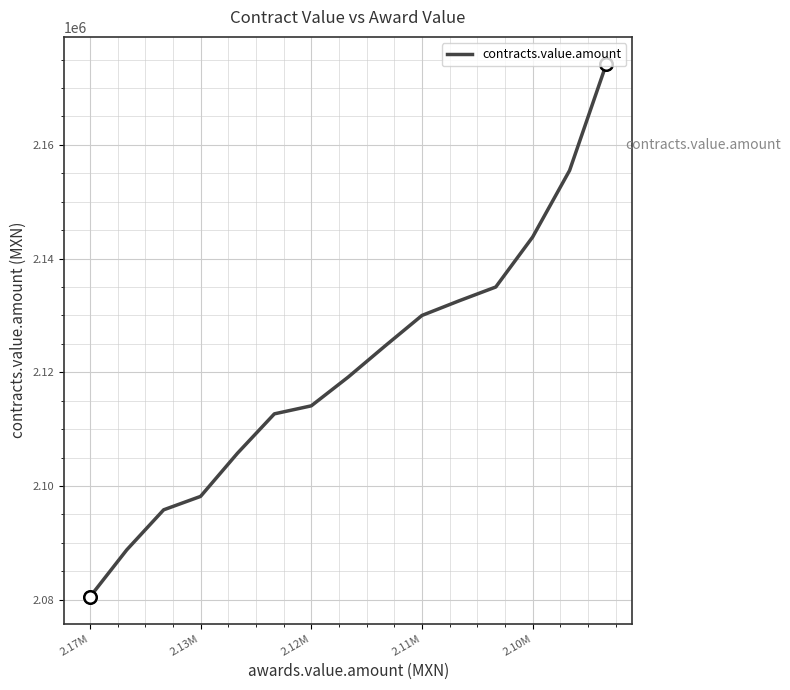

What is the smallest value displayed?

2080476.0